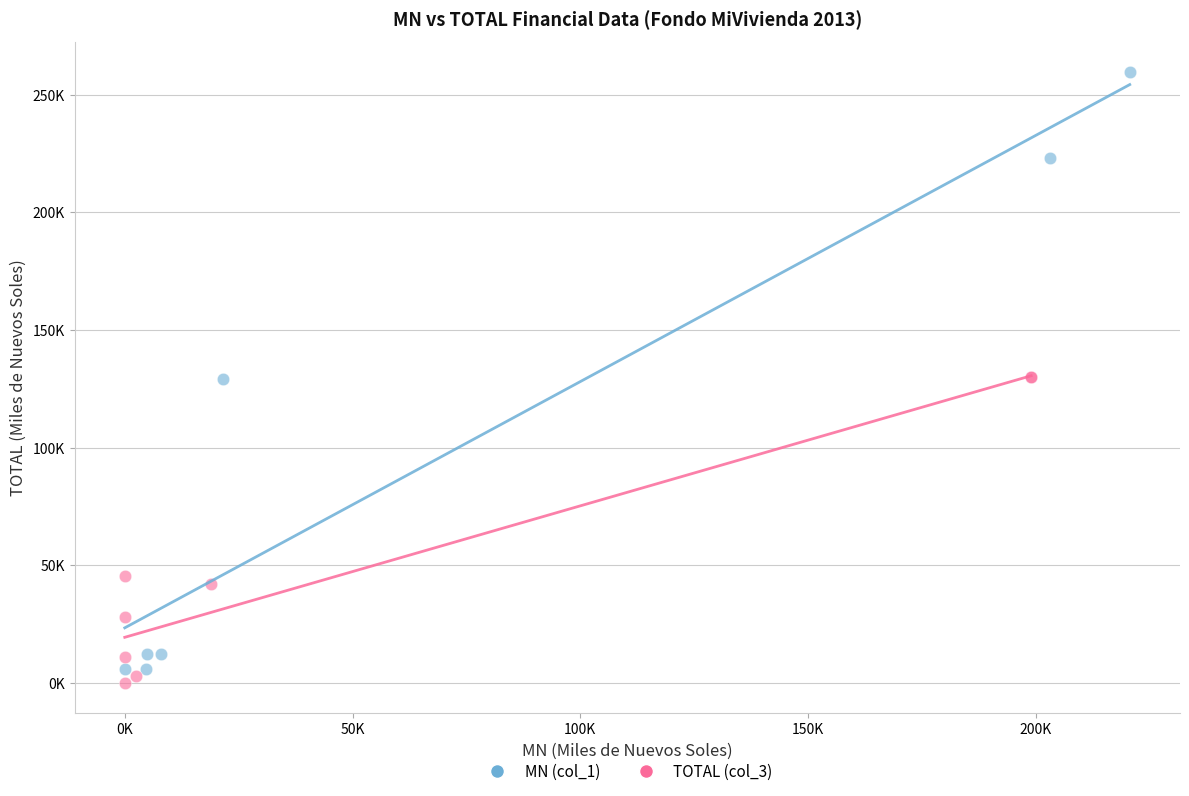

Which series reaches the minimum Y coordinate?

TOTAL (col_3)